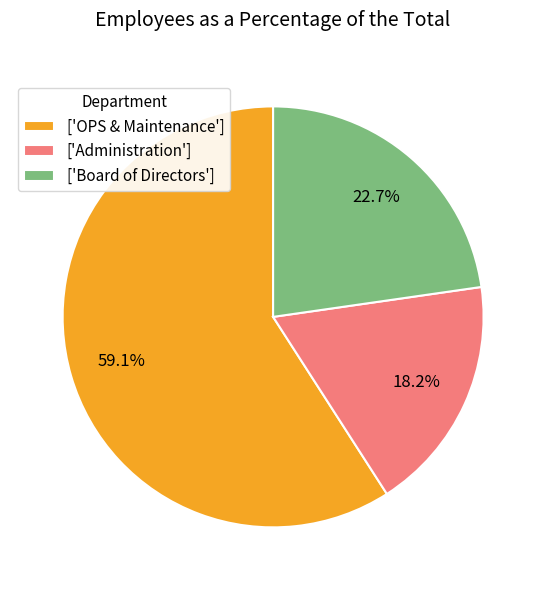

Rank the categories by value from highest to lowest.

['OPS & Maintenance'], ['Board of Directors'], ['Administration']